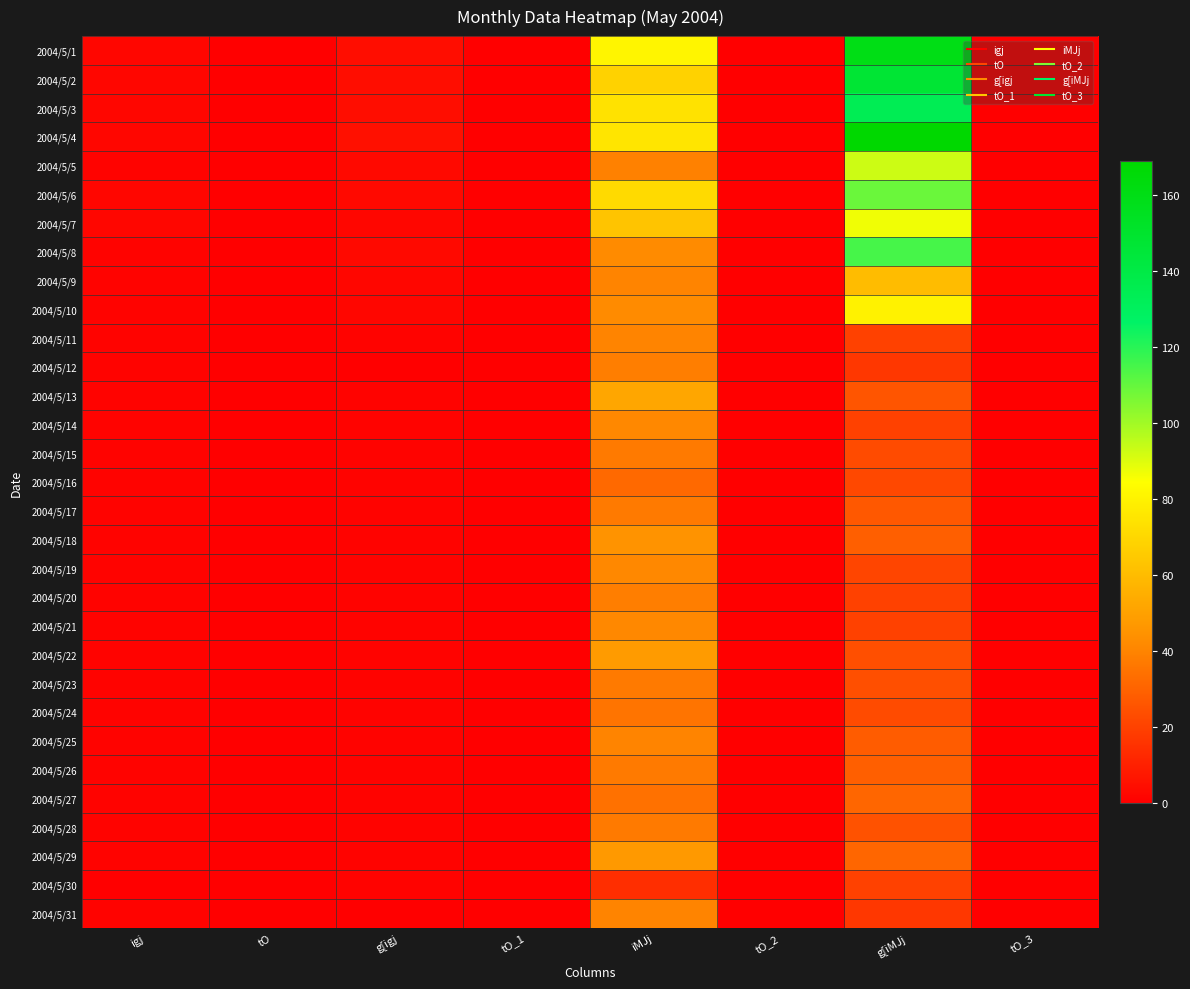

Reading right to left, what are all the values shown in this chart?

2004/5/1: tO_3=0	g[iMJj=160	tO_2=0	iMJj=81	tO_1=0	g[igj=4	tO=0	igj=2
2004/5/2: tO_3=0	g[iMJj=147	tO_2=0	iMJj=68	tO_1=0	g[igj=4	tO=0	igj=2
2004/5/3: tO_3=0	g[iMJj=134	tO_2=0	iMJj=74	tO_1=0	g[igj=4	tO=0	igj=2
2004/5/4: tO_3=0	g[iMJj=169	tO_2=0	iMJj=75	tO_1=0	g[igj=5	tO=0	igj=2
2004/5/5: tO_3=0	g[iMJj=93	tO_2=0	iMJj=39	tO_1=0	g[igj=3	tO=0	igj=1
2004/5/6: tO_3=0	g[iMJj=109	tO_2=0	iMJj=71	tO_1=0	g[igj=3	tO=0	igj=2
2004/5/7: tO_3=0	g[iMJj=87	tO_2=0	iMJj=63	tO_1=0	g[igj=2	tO=0	igj=2
2004/5/8: tO_3=0	g[iMJj=115	tO_2=0	iMJj=42	tO_1=0	g[igj=3	tO=0	igj=1
2004/5/9: tO_3=0	g[iMJj=60	tO_2=0	iMJj=40	tO_1=0	g[igj=2	tO=0	igj=1
2004/5/10: tO_3=0	g[iMJj=80	tO_2=0	iMJj=42	tO_1=0	g[igj=2	tO=0	igj=1
2004/5/11: tO_3=0	g[iMJj=20	tO_2=0	iMJj=40	tO_1=0	g[igj=1	tO=0	igj=1
2004/5/12: tO_3=0	g[iMJj=17	tO_2=0	iMJj=38	tO_1=0	g[igj=0	tO=0	igj=1
2004/5/13: tO_3=0	g[iMJj=26	tO_2=0	iMJj=52	tO_1=0	g[igj=1	tO=0	igj=1
2004/5/14: tO_3=0	g[iMJj=20	tO_2=0	iMJj=41	tO_1=0	g[igj=1	tO=0	igj=1
2004/5/15: tO_3=0	g[iMJj=23	tO_2=0	iMJj=37	tO_1=0	g[igj=1	tO=0	igj=1
2004/5/16: tO_3=0	g[iMJj=22	tO_2=0	iMJj=32	tO_1=0	g[igj=1	tO=0	igj=1
2004/5/17: tO_3=0	g[iMJj=27	tO_2=0	iMJj=37	tO_1=0	g[igj=1	tO=0	igj=1
2004/5/18: tO_3=0	g[iMJj=29	tO_2=0	iMJj=45	tO_1=0	g[igj=1	tO=0	igj=1
2004/5/19: tO_3=0	g[iMJj=21	tO_2=0	iMJj=41	tO_1=0	g[igj=1	tO=0	igj=1
2004/5/20: tO_3=0	g[iMJj=20	tO_2=0	iMJj=38	tO_1=0	g[igj=1	tO=0	igj=1
2004/5/21: tO_3=0	g[iMJj=20	tO_2=0	iMJj=41	tO_1=0	g[igj=1	tO=0	igj=1
2004/5/22: tO_3=0	g[iMJj=24	tO_2=0	iMJj=48	tO_1=0	g[igj=1	tO=0	igj=1
2004/5/23: tO_3=0	g[iMJj=24	tO_2=0	iMJj=37	tO_1=0	g[igj=1	tO=0	igj=1
2004/5/24: tO_3=0	g[iMJj=23	tO_2=0	iMJj=35	tO_1=0	g[igj=1	tO=0	igj=1
2004/5/25: tO_3=0	g[iMJj=28	tO_2=0	iMJj=40	tO_1=0	g[igj=1	tO=0	igj=1
2004/5/26: tO_3=0	g[iMJj=29	tO_2=0	iMJj=37	tO_1=0	g[igj=1	tO=0	igj=1
2004/5/27: tO_3=0	g[iMJj=31	tO_2=0	iMJj=34	tO_1=0	g[igj=1	tO=0	igj=1
2004/5/28: tO_3=0	g[iMJj=25	tO_2=0	iMJj=37	tO_1=0	g[igj=1	tO=0	igj=1
2004/5/29: tO_3=0	g[iMJj=31	tO_2=0	iMJj=47	tO_1=0	g[igj=1	tO=0	igj=1
2004/5/30: tO_3=0	g[iMJj=20	tO_2=0	iMJj=14	tO_1=0	g[igj=1	tO=0	igj=0
2004/5/31: tO_3=0	g[iMJj=17	tO_2=0	iMJj=40	tO_1=0	g[igj=0	tO=0	igj=1